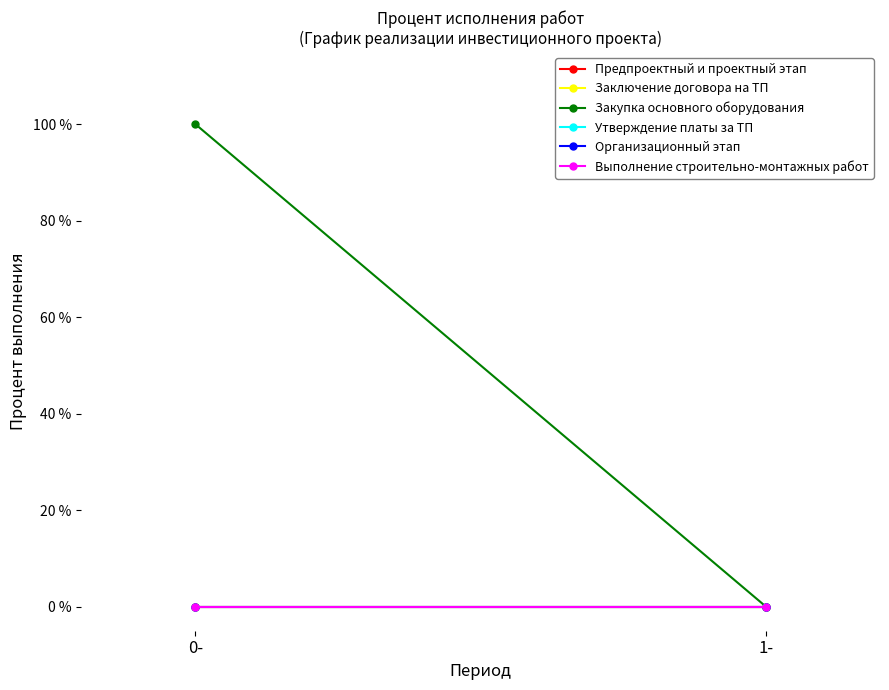

List the series in order of their peak value, highest first.

Закупка основного оборудования, Предпроектный и проектный этап, Заключение договора на ТП, Утверждение платы за ТП, Организационный этап, Выполнение строительно-монтажных работ